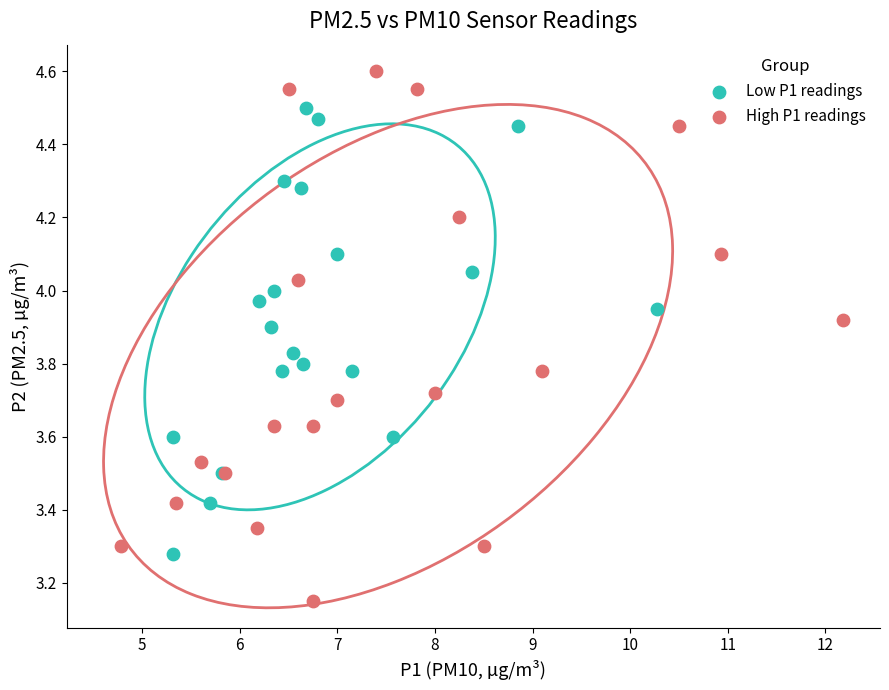

Which series has the widest spread of Y values?

High P1 readings